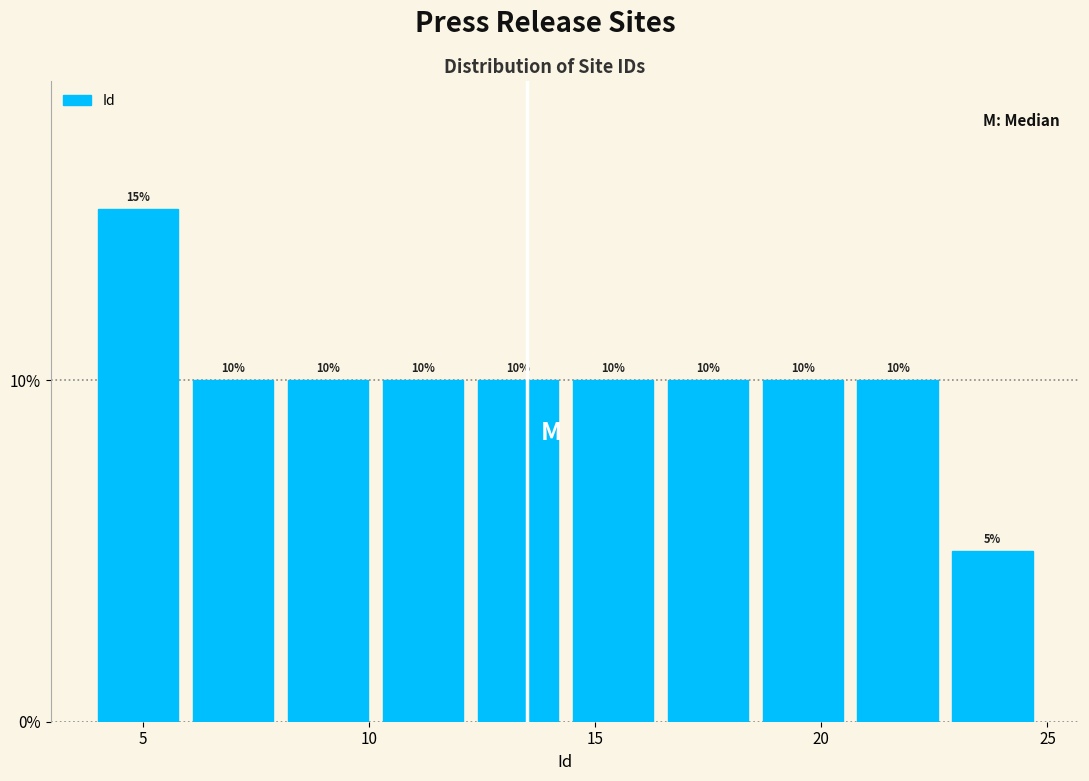

How tall is the bar that spans 18.7 to 20.8 on the x-axis? The bar edges are not printed on the chart, so give them approximately, as read against the axis.

10